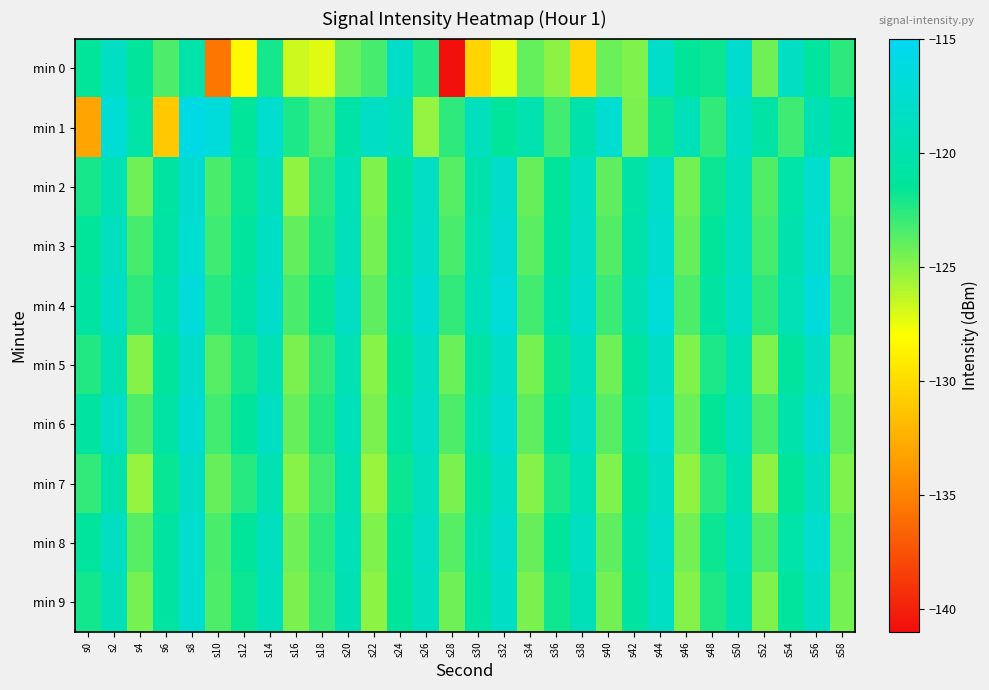

Which category has the highest value across all series?

s8